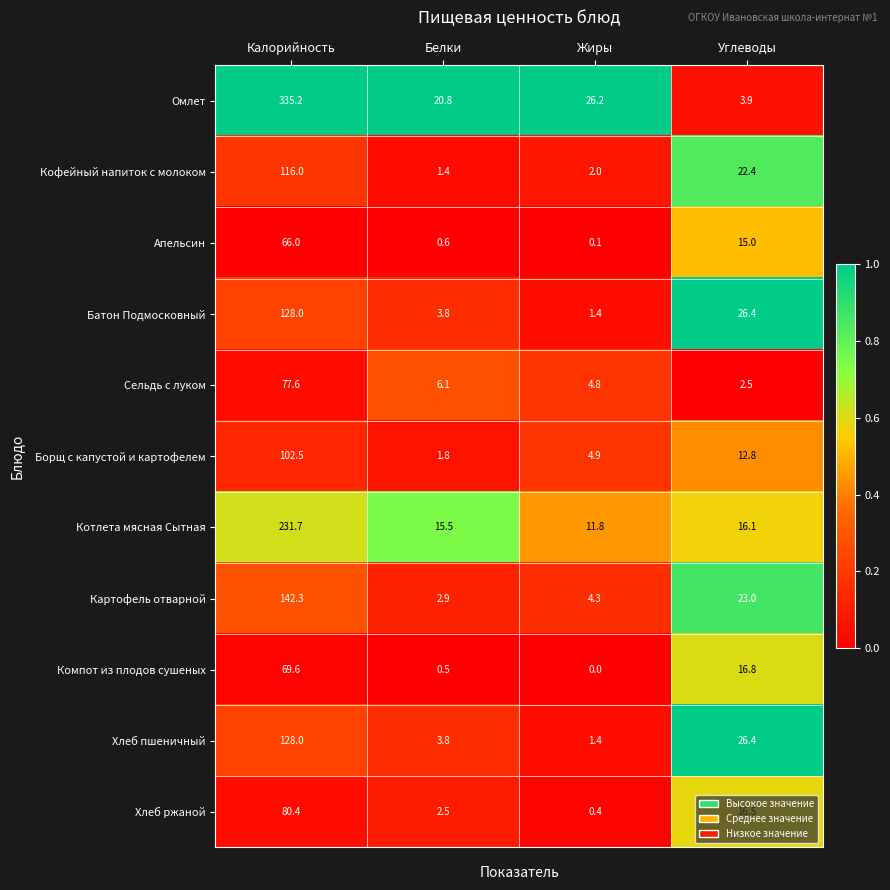

At which label does Картофель отварной first exceed 23?

Калорийность